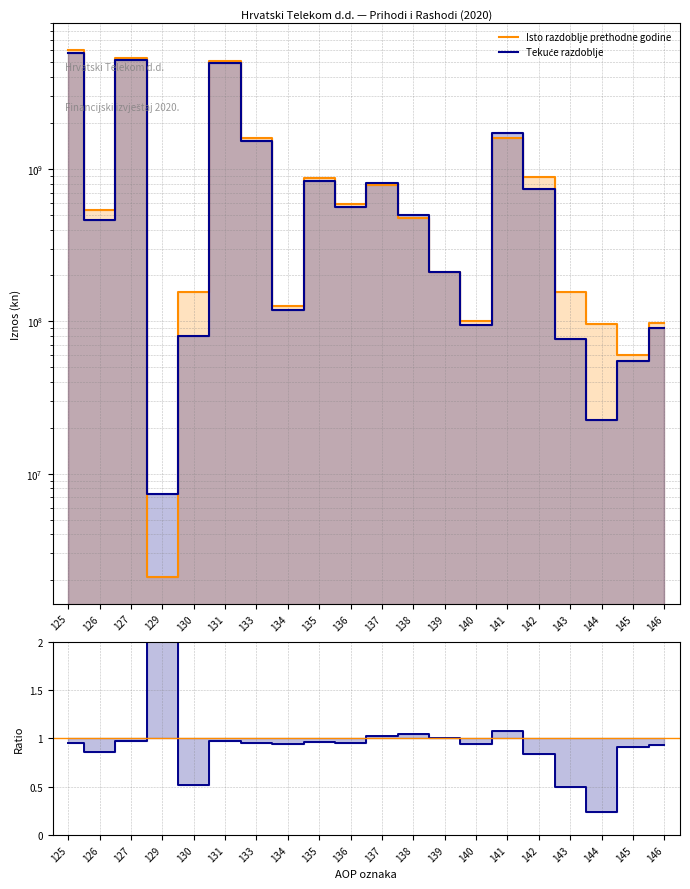

Which series changed the most between 125 and 133?

Isto razdoblje prethodne godine